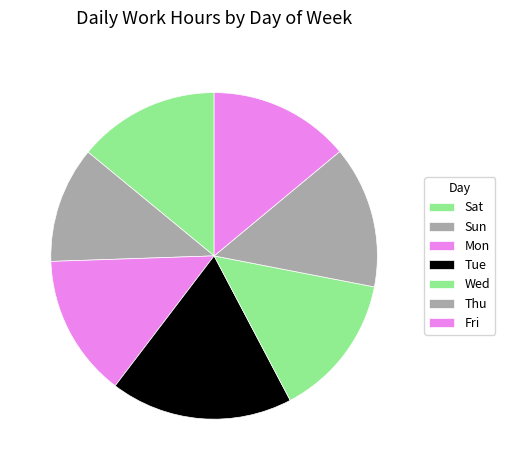

To the nearest percent, what is the combined percentage of Sat and Sun?

26%